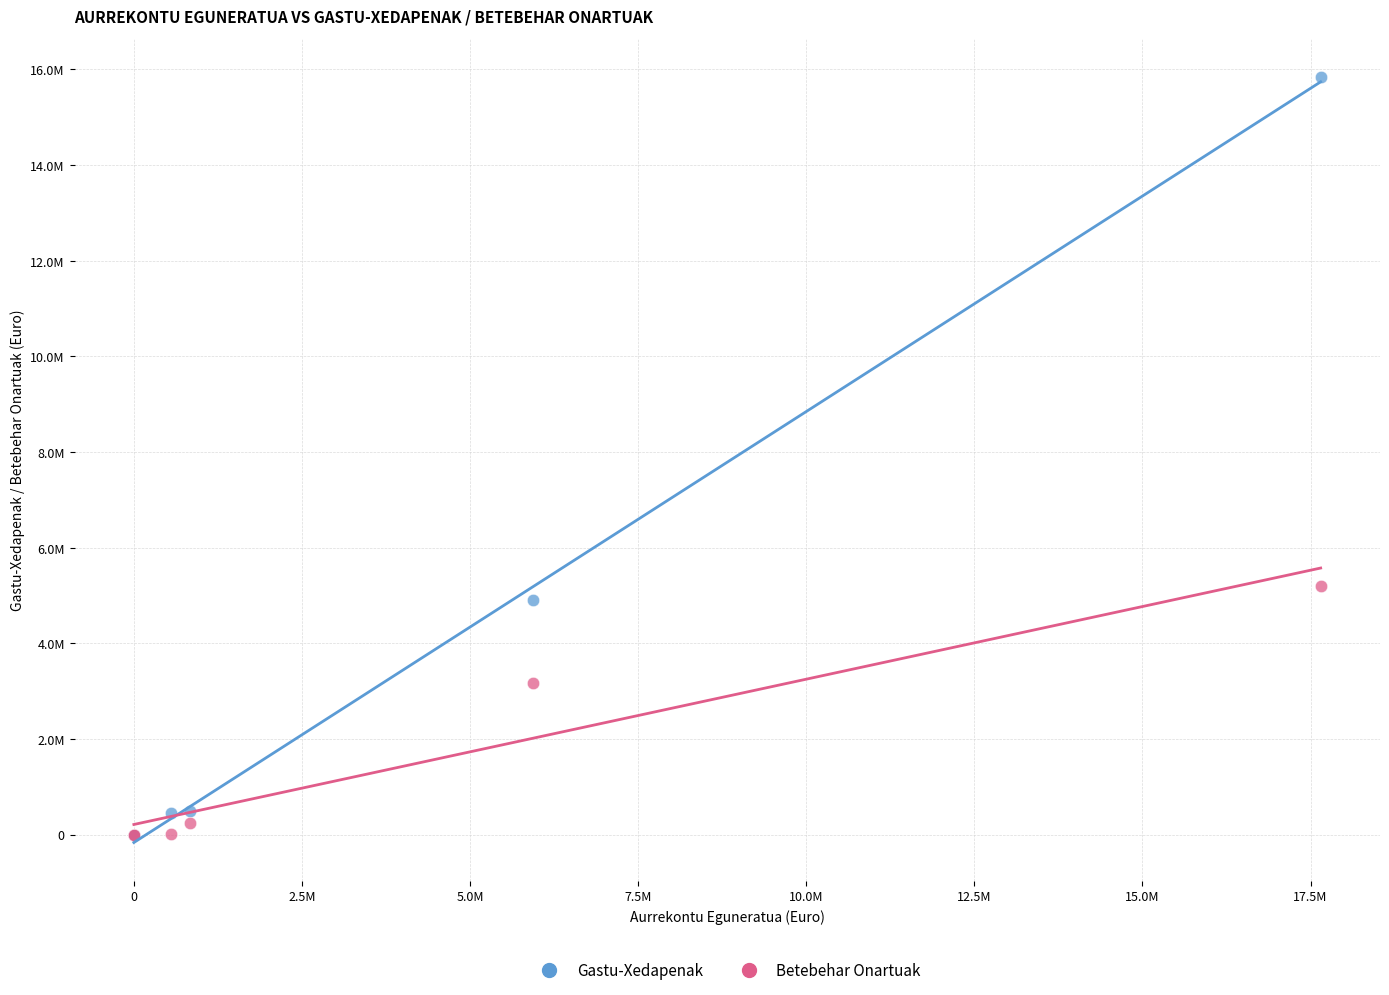

Which series contains the highest Y value?

Gastu-Xedapenak